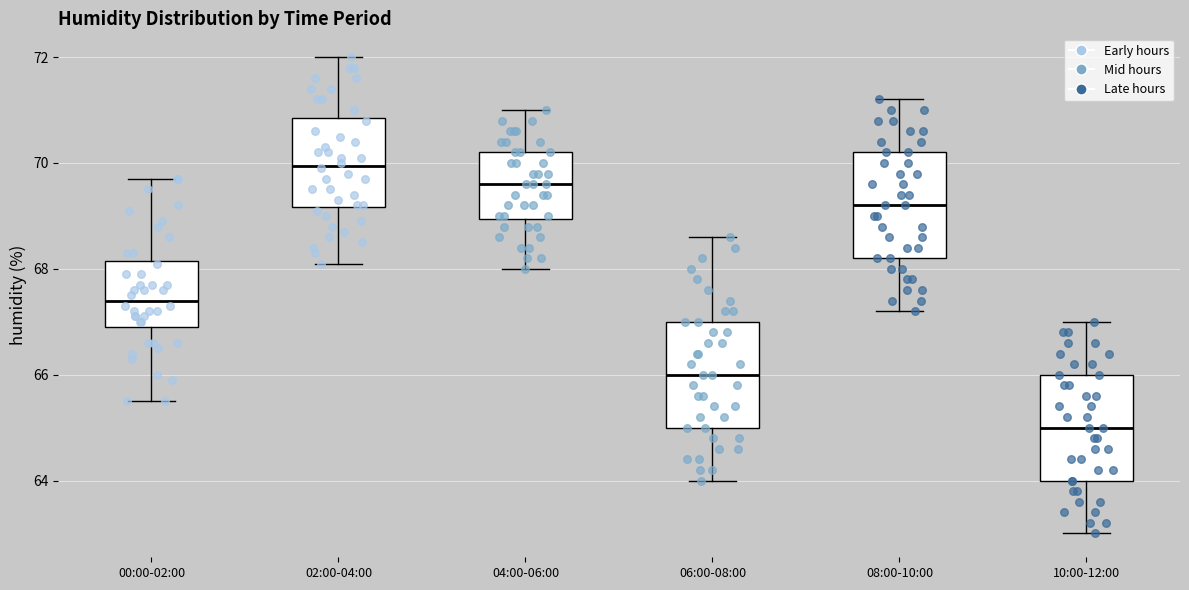

Reading left to right, transcribe this box plot: for each box, give where its median line is, the range the box spans, and where its two whiskers end, as read against the y-axis. The values are not printed on the chart, so give them approximately, as read against the axis.

00:00-02:00: median 67.4, box 67.0 to 68.2, whiskers 65.6 to 69.8
02:00-04:00: median 70.0, box 69.2 to 70.8, whiskers 68.2 to 72.0
04:00-06:00: median 69.6, box 69.0 to 70.2, whiskers 68.0 to 71.0
06:00-08:00: median 66.0, box 65.0 to 67.0, whiskers 64.0 to 68.6
08:00-10:00: median 69.2, box 68.2 to 70.2, whiskers 67.2 to 71.2
10:00-12:00: median 65.0, box 64.0 to 66.0, whiskers 63.0 to 67.0